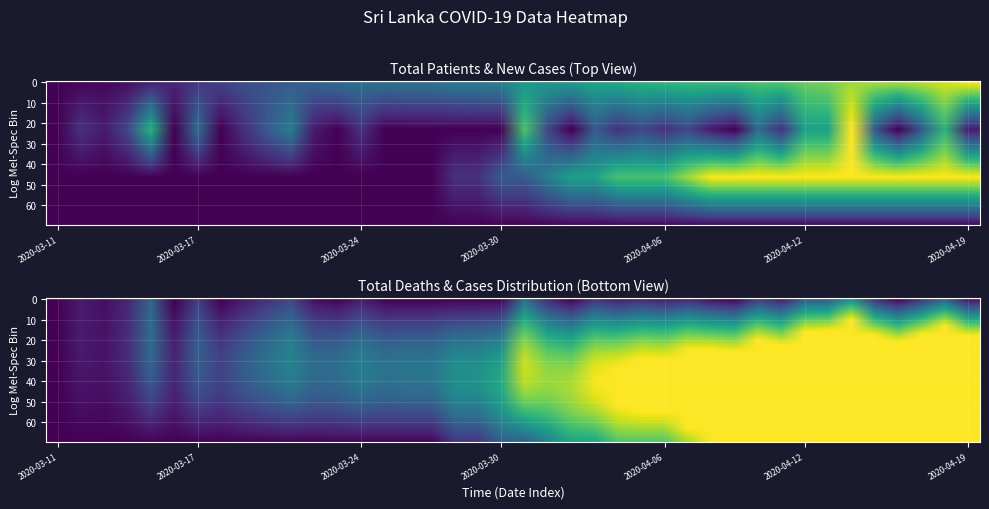

At 36, list the series in order from smallest to largest.

new_cases_inside, total_patients, total_deaths